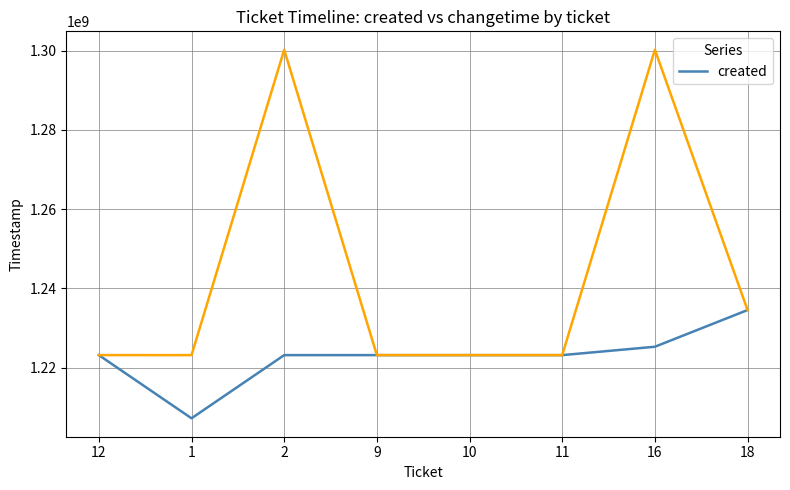

Does the chart display data point markers on the line(s)?

No